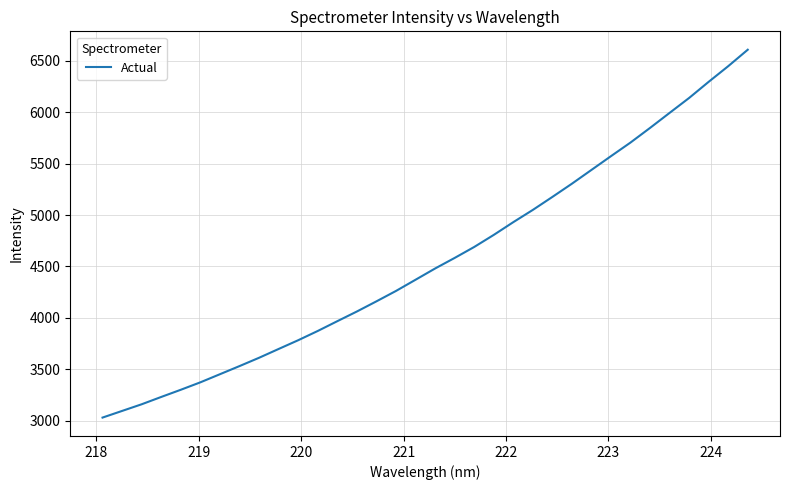

What is the smallest value displayed?

3029.8